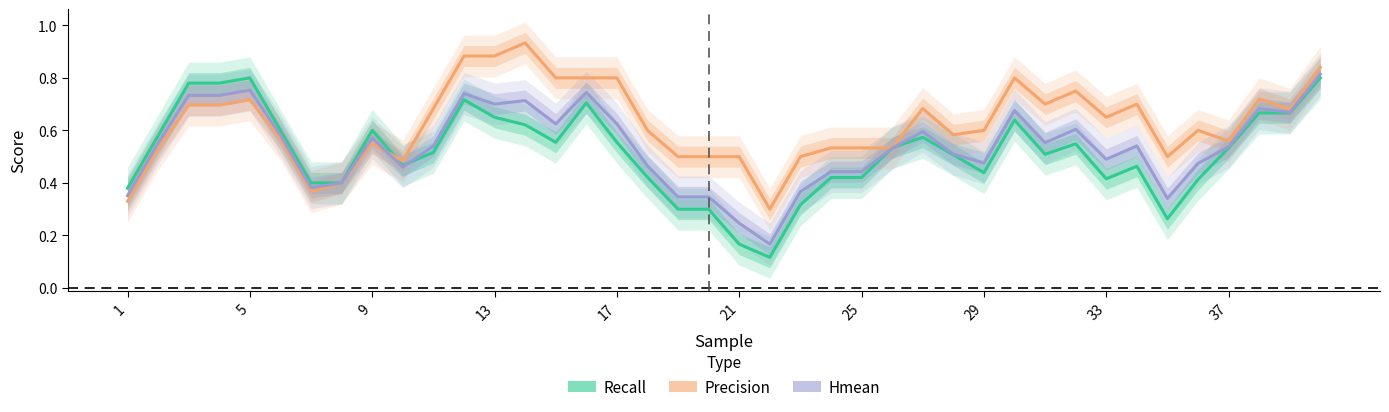

Count the number of data series in this chart.

3